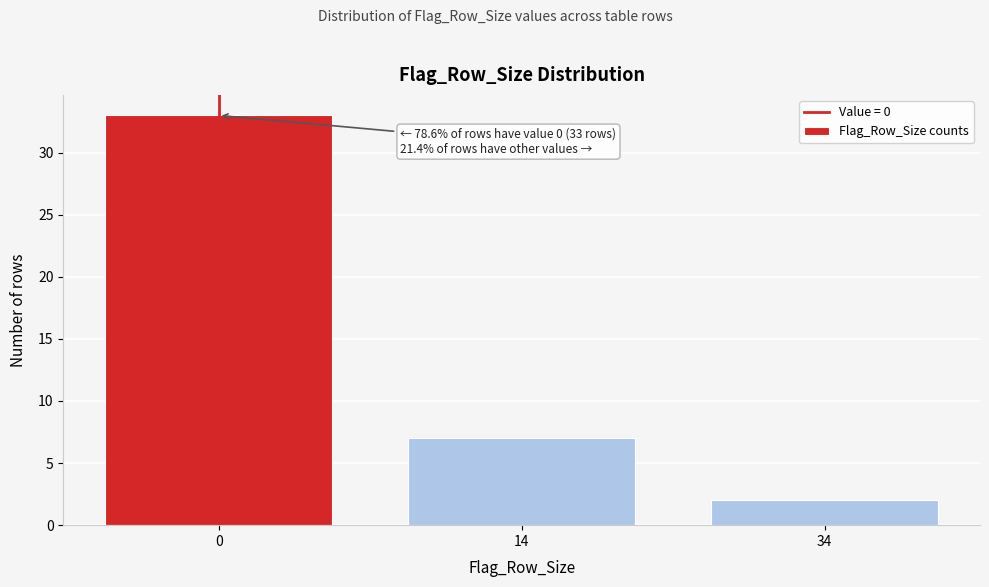

Reading left to right, what are all the values shown in this chart?

33	7	2